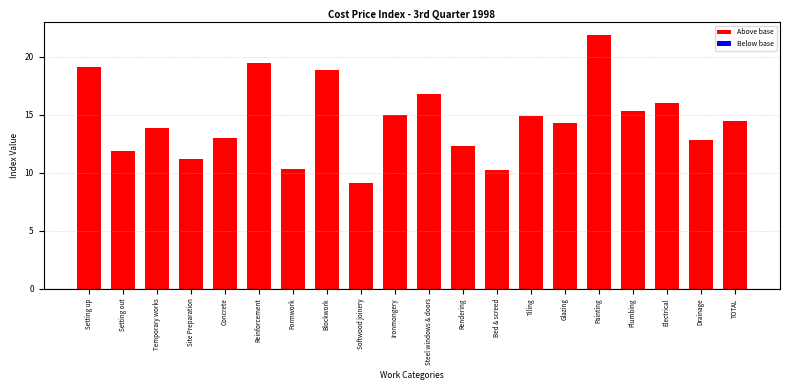

Reading left to right, transcribe all the data shown in this chart.

19.1	11.9	13.9	11.2	13.0	19.5	10.3	18.9	9.1	15.0	16.8	12.3	10.2	14.9	14.3	21.9	15.3	16.0	12.8	14.5